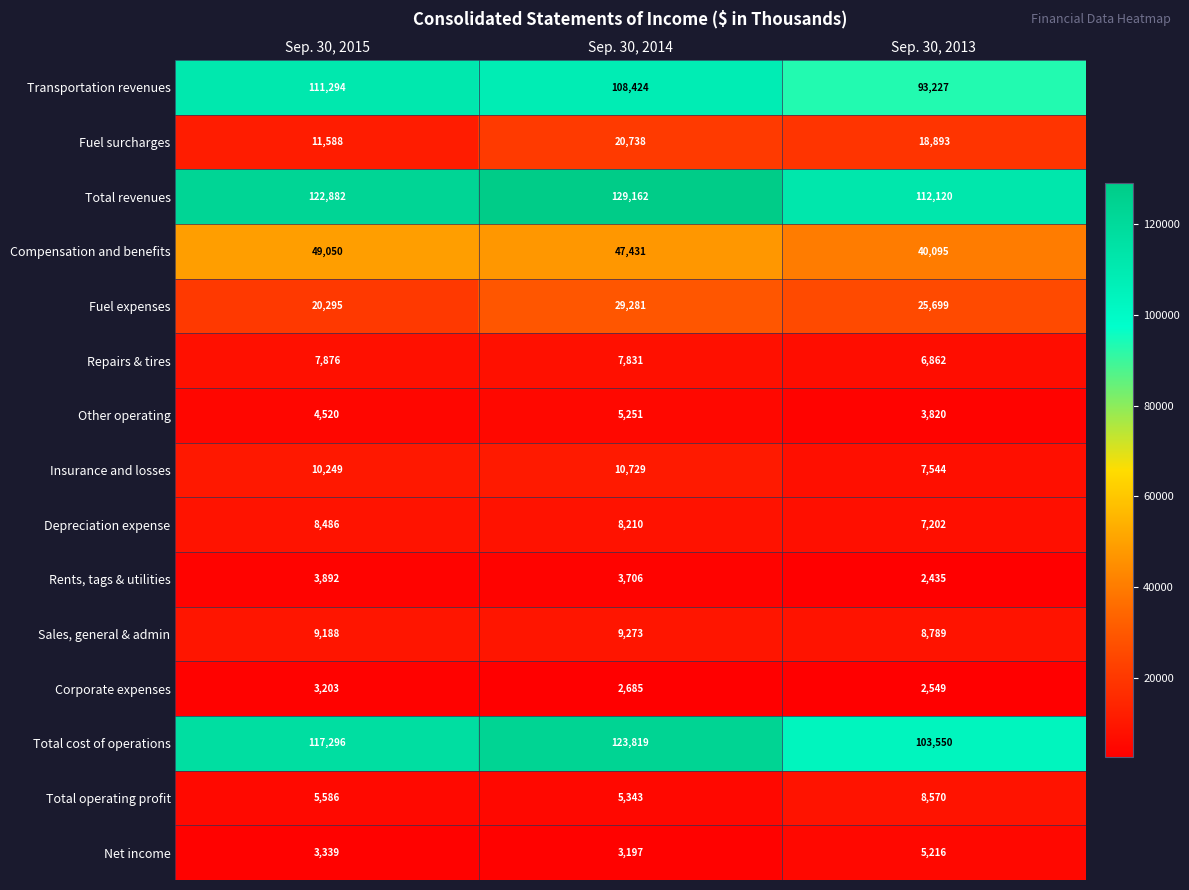

Is it true that Insurance and losses equals 10249 at Sep. 30, 2015?

True